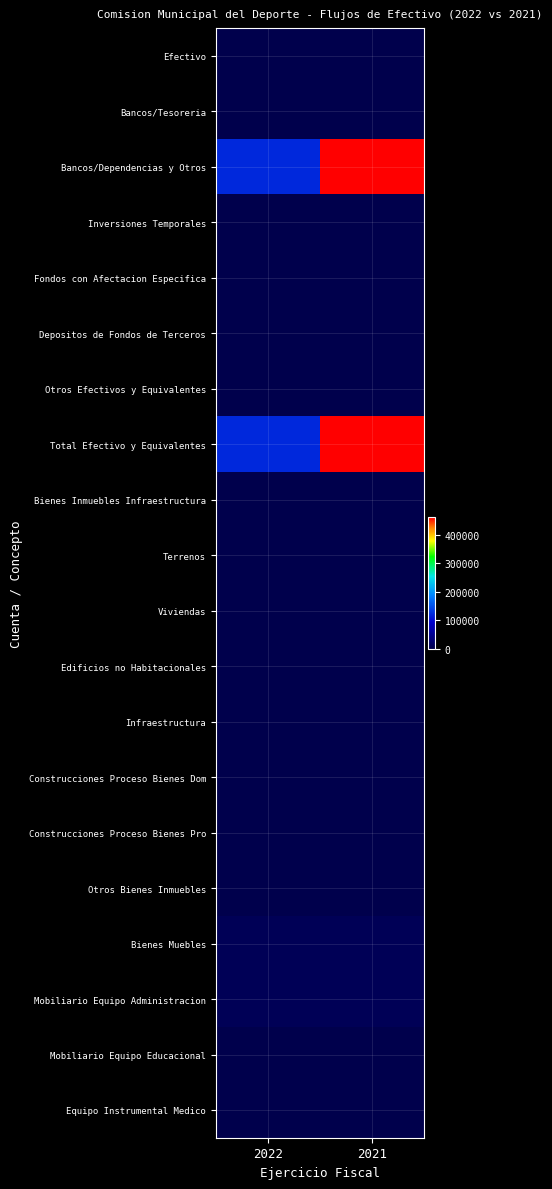

Count the number of data series in this chart.

20